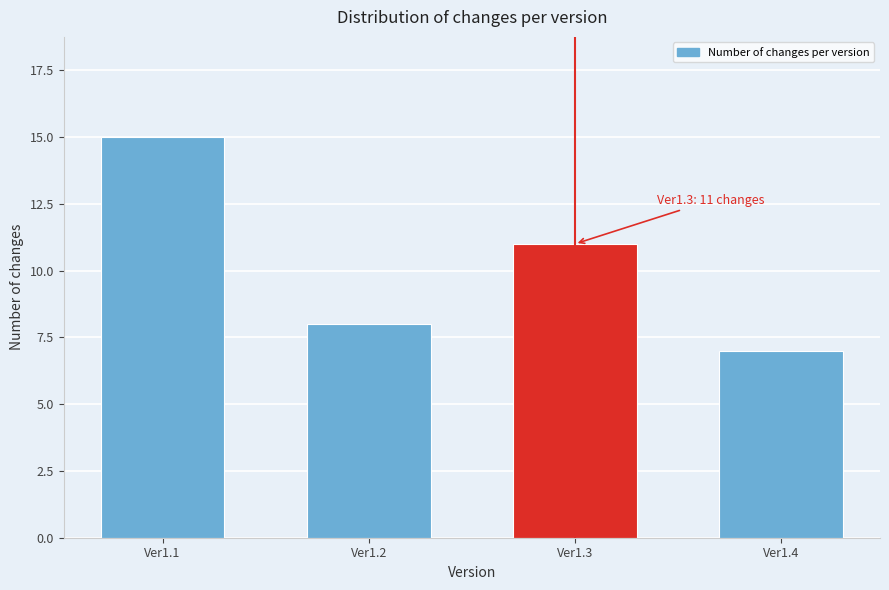

Reading left to right, transcribe all the data shown in this chart.

Ver1.1=15	Ver1.2=8	Ver1.3=11	Ver1.4=7